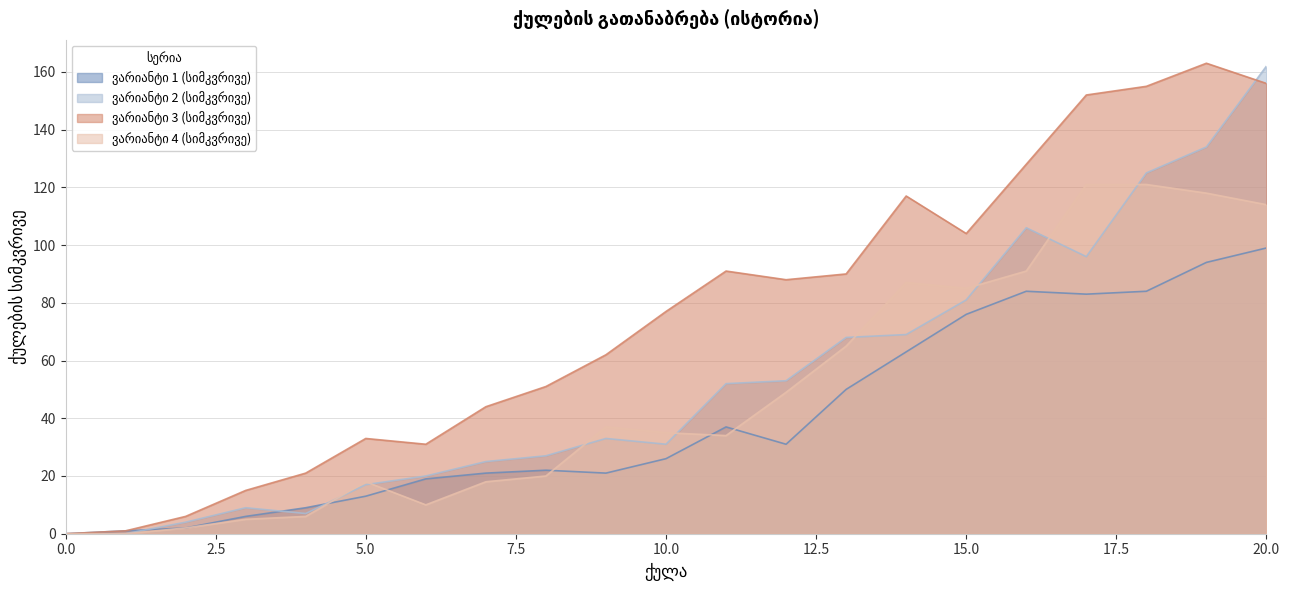

How many values in the ვარიანტი 4 (სიმკვრივე) series are below 35?

10